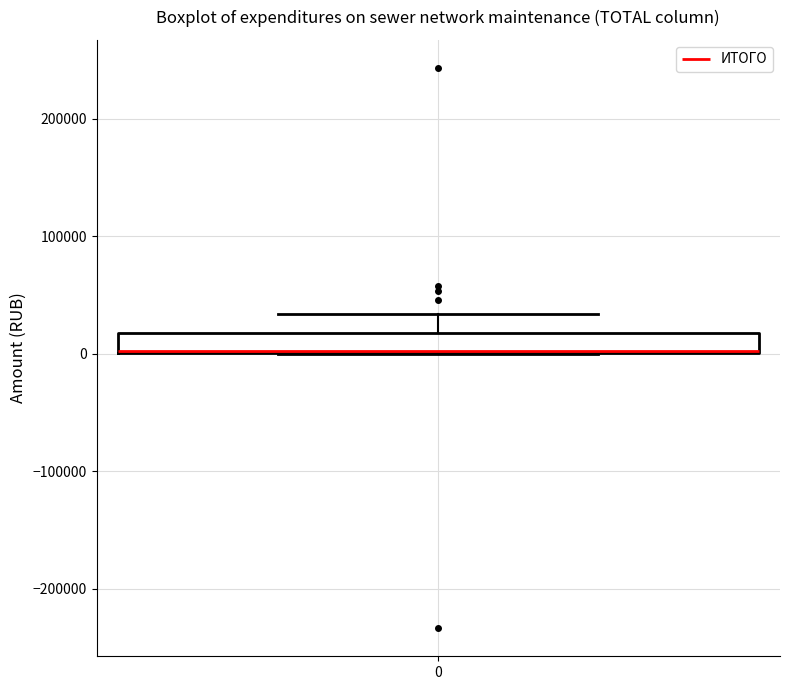

Where is the lower edge of the box at x = 0 on the y-axis? The values are not printed on the chart, so give them approximately, as read against the axis.

0